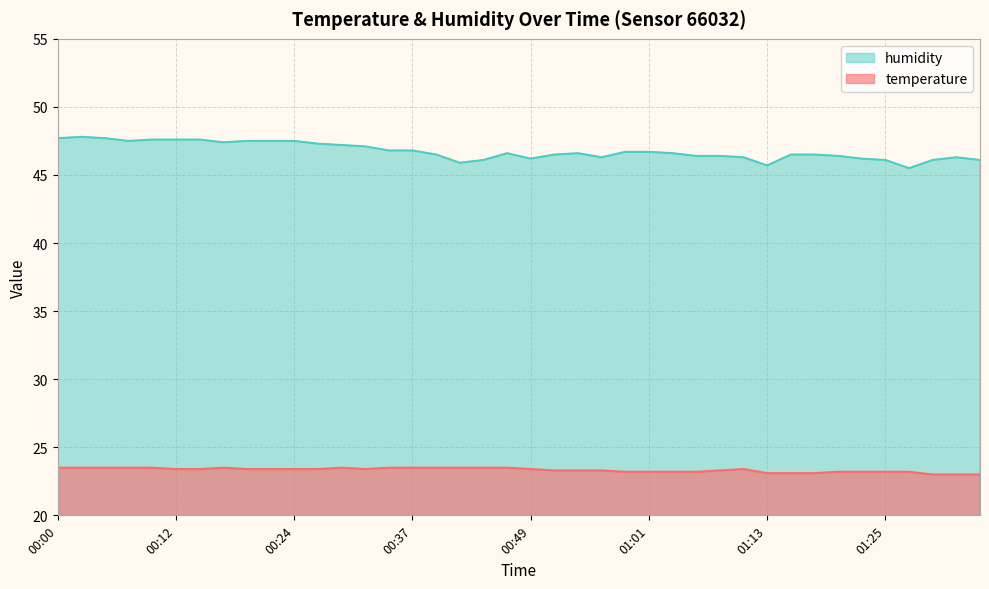

At which category does the chart reach its minimum across all series?

01:30